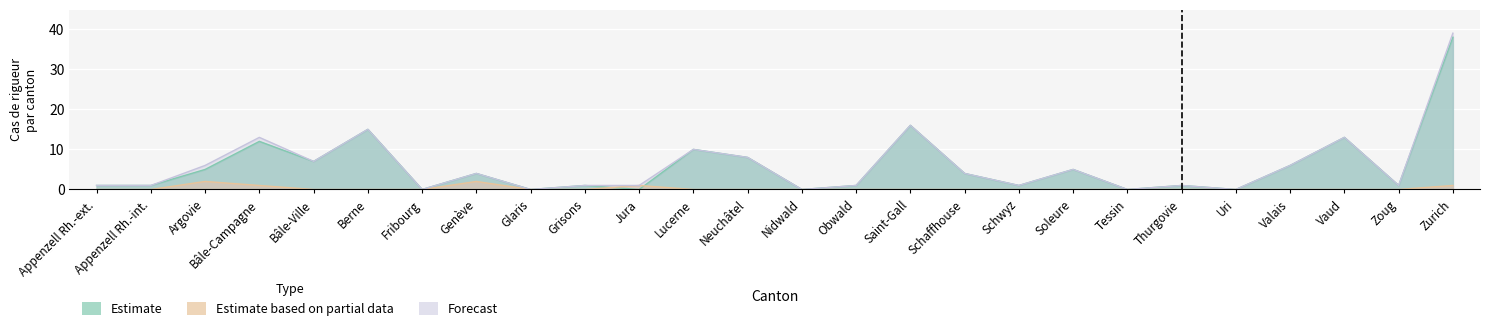

At which category is the sum across all series the highest?

Zurich